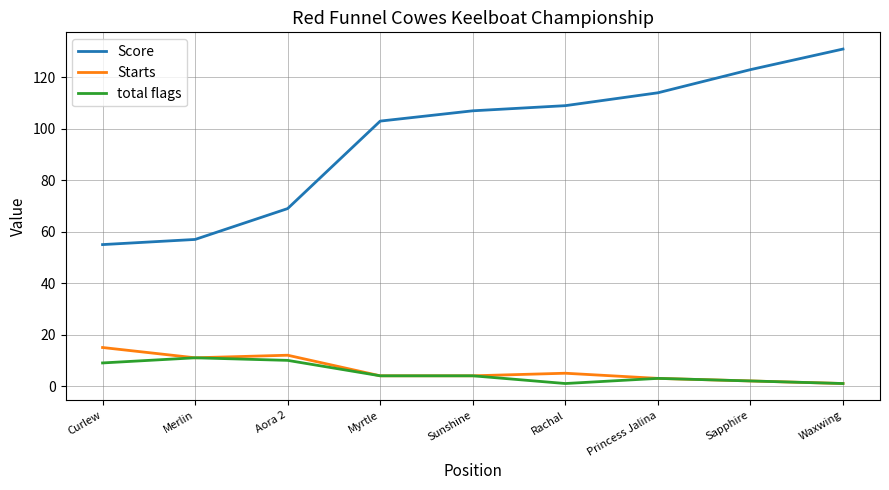

In Starts, how many points are higher than both neighbors (excluding endpoints)?

2